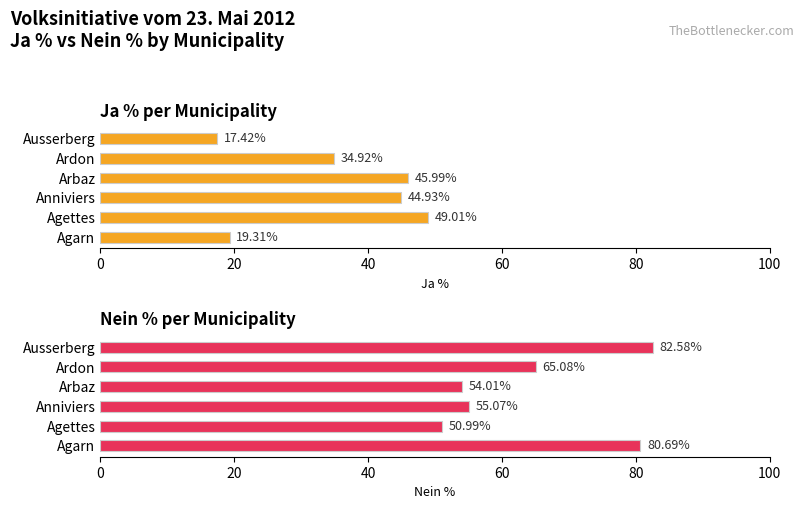

Are the bars horizontal?

Yes